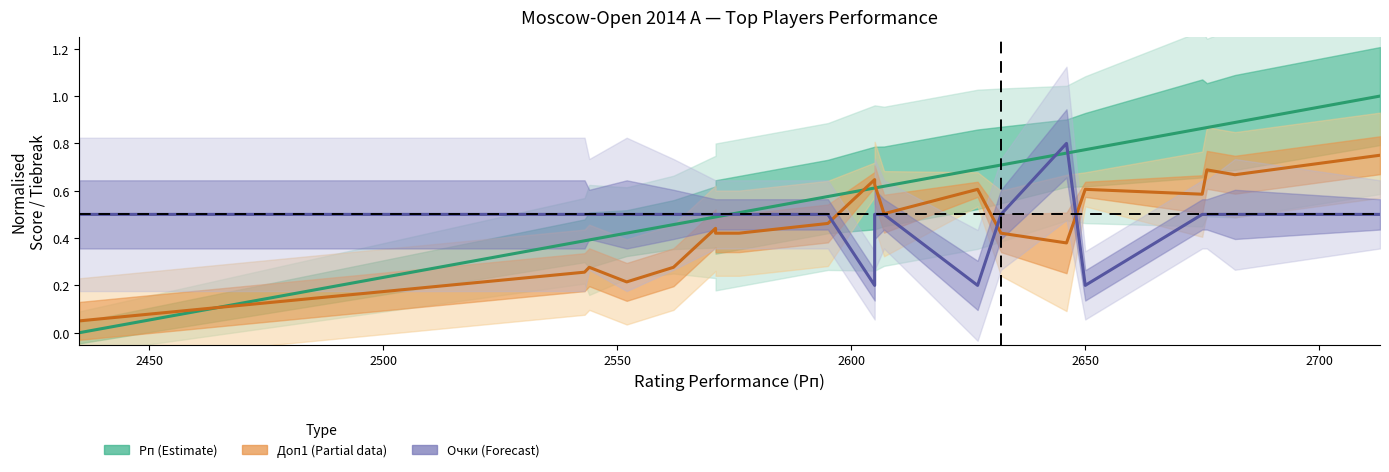

True or false: Очки (Forecast) has more than 2 points higher than both neighbors.

False